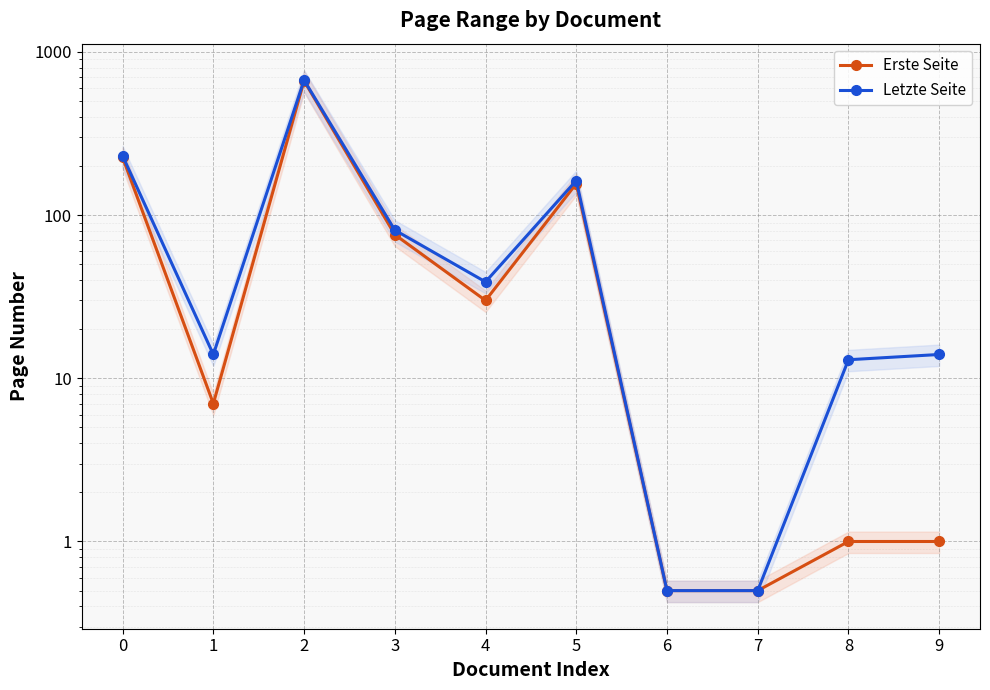

Which series has the widest spread of values?

Letzte Seite